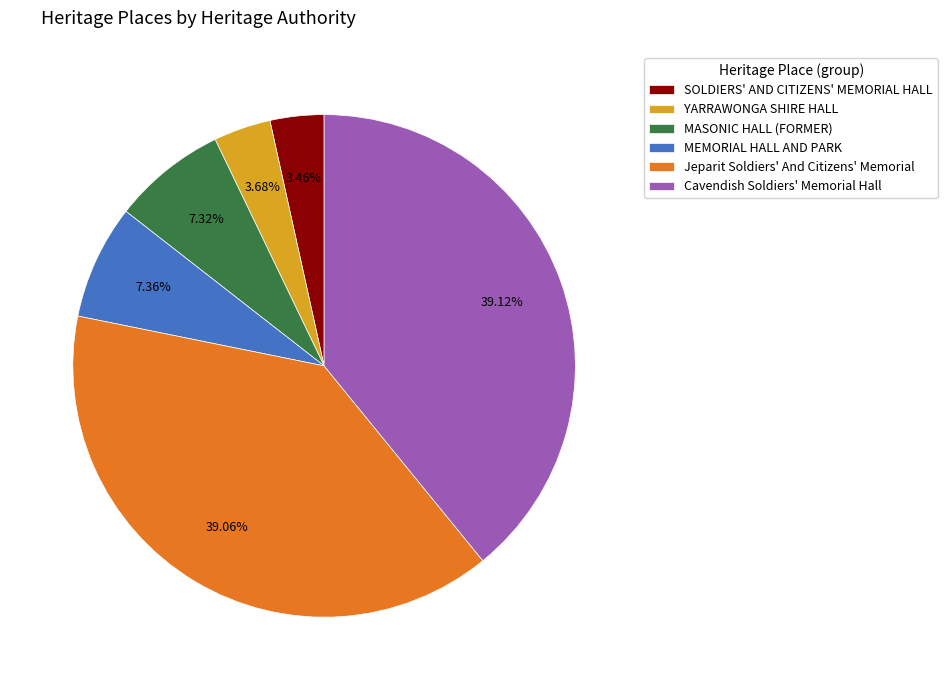

What percentage is NOT represented by MASONIC HALL (FORMER)?

92.7%